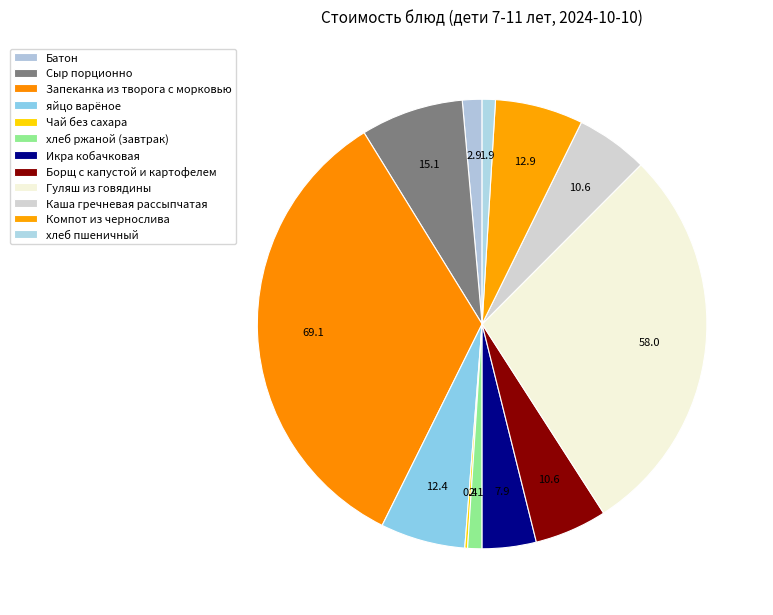

Does Борщ с капустой и картофелем account for over 50% of the chart?

No